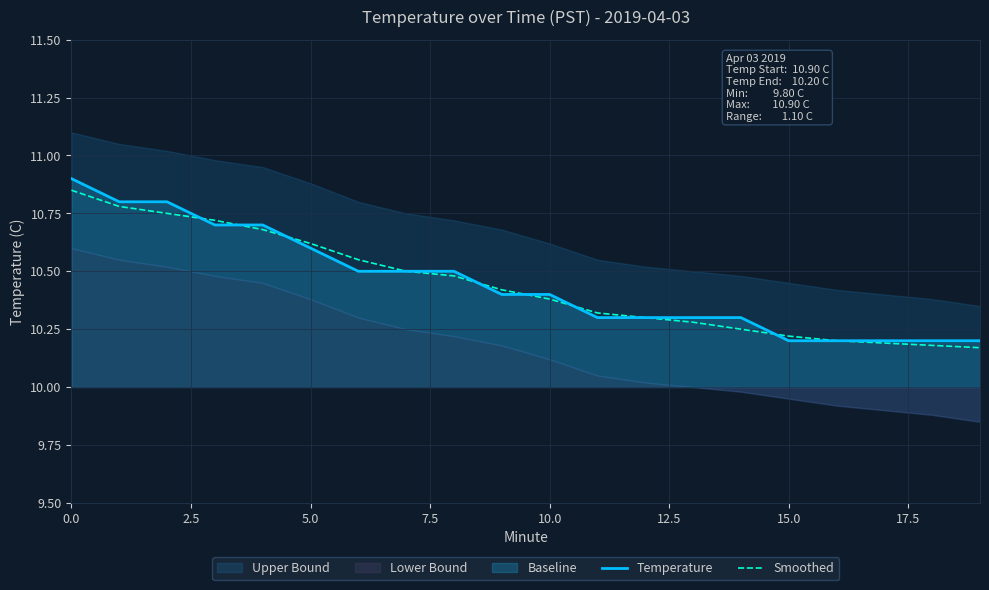

What value does the Temperature series have at 15?

10.2